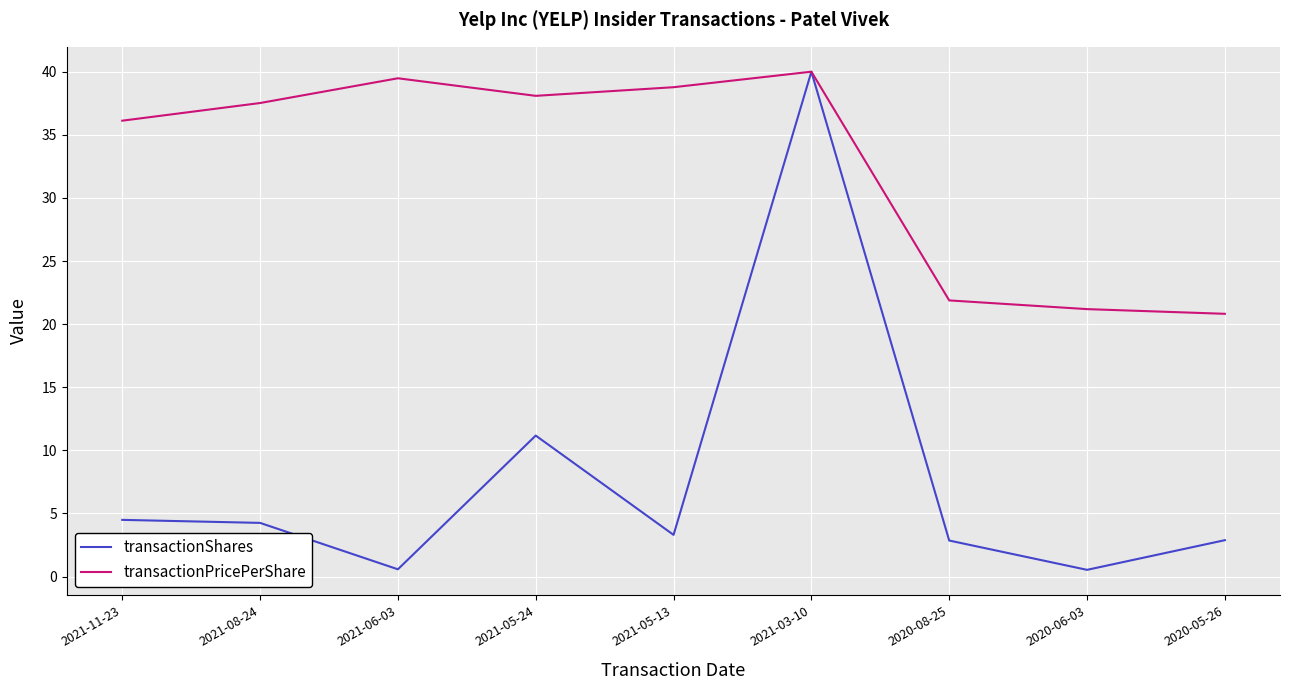

What is the highest value of the transactionShares series?

40.0